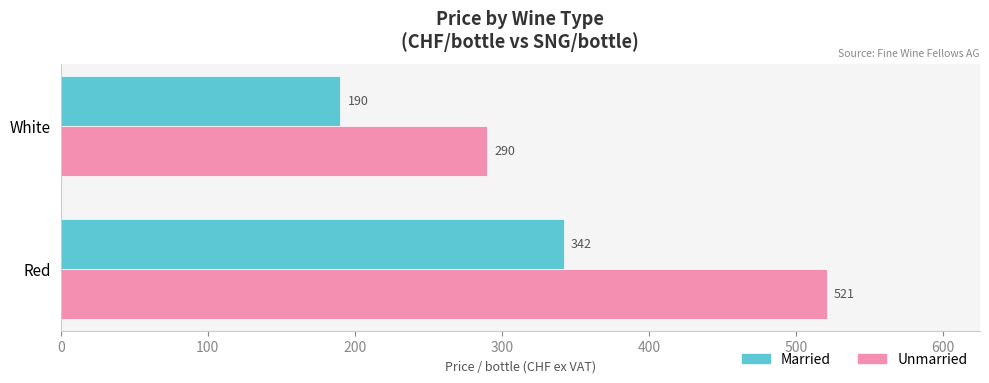

List the labels in order of Unmarried value, smallest first.

White, Red